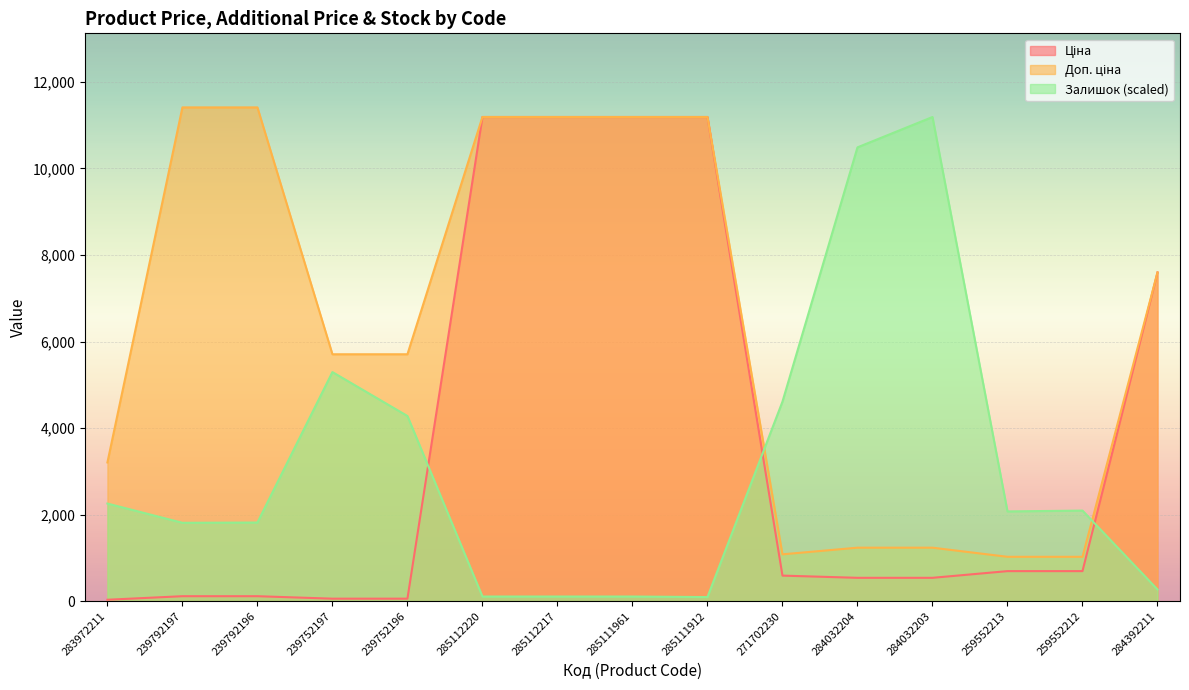

True or false: Ціна has more than 1 interior local peaks.

False